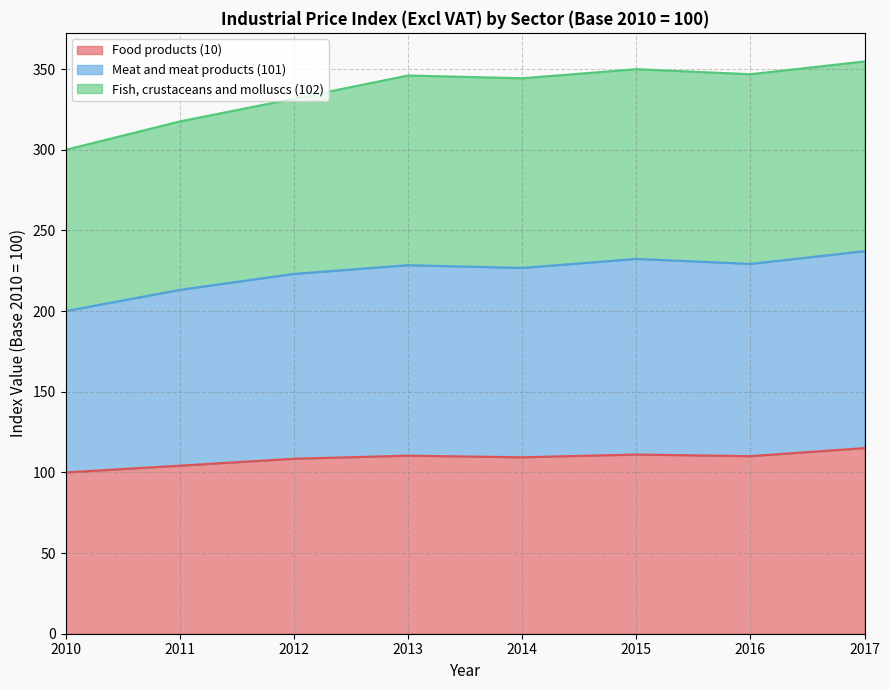

Does the chart display data point markers on the line(s)?

No